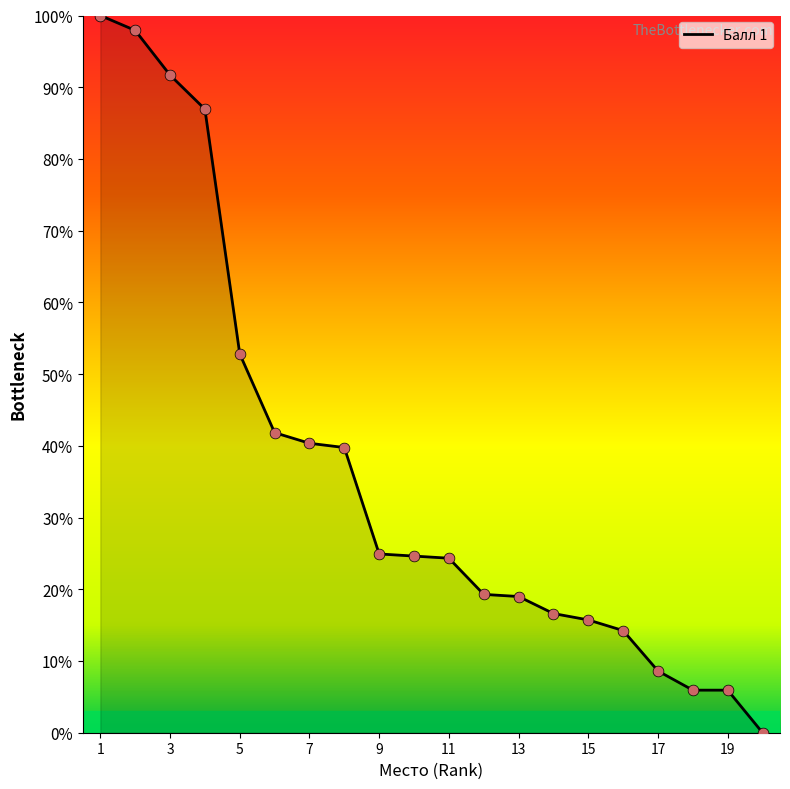

What is the difference between the maximum and minimum values?

100.0